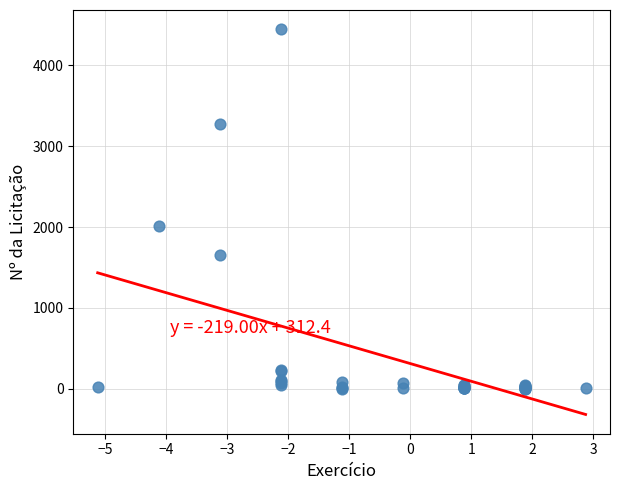

What Y value in the scatter plot is closest to 2224?

2017